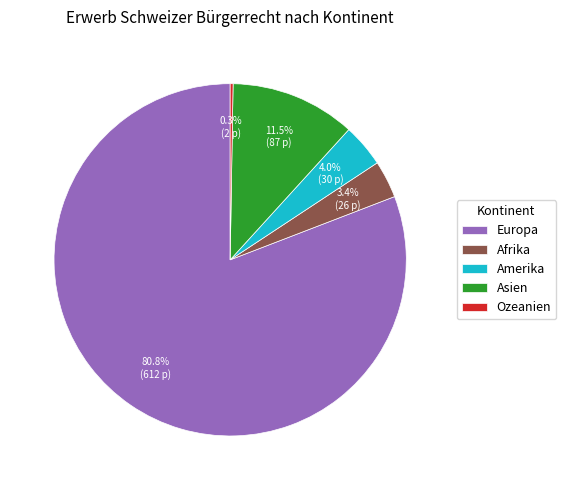

What percentage is NOT represented by Europa?

19.2%